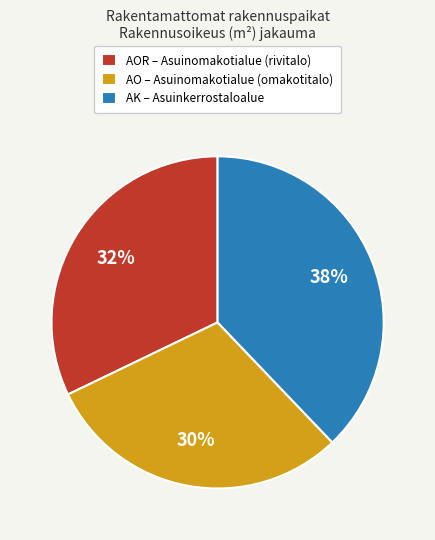

To the nearest percent, what percentage of the pie is AK – Asuinkerrostaloalue?

38%